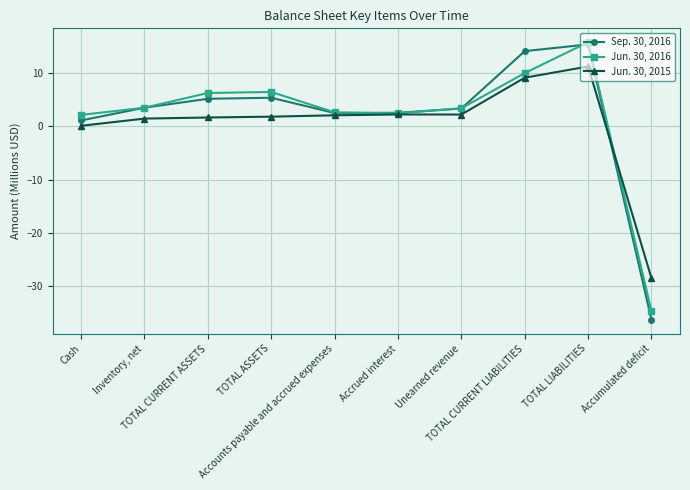

What is the label of the 10th point from the left?

Accumulated deficit